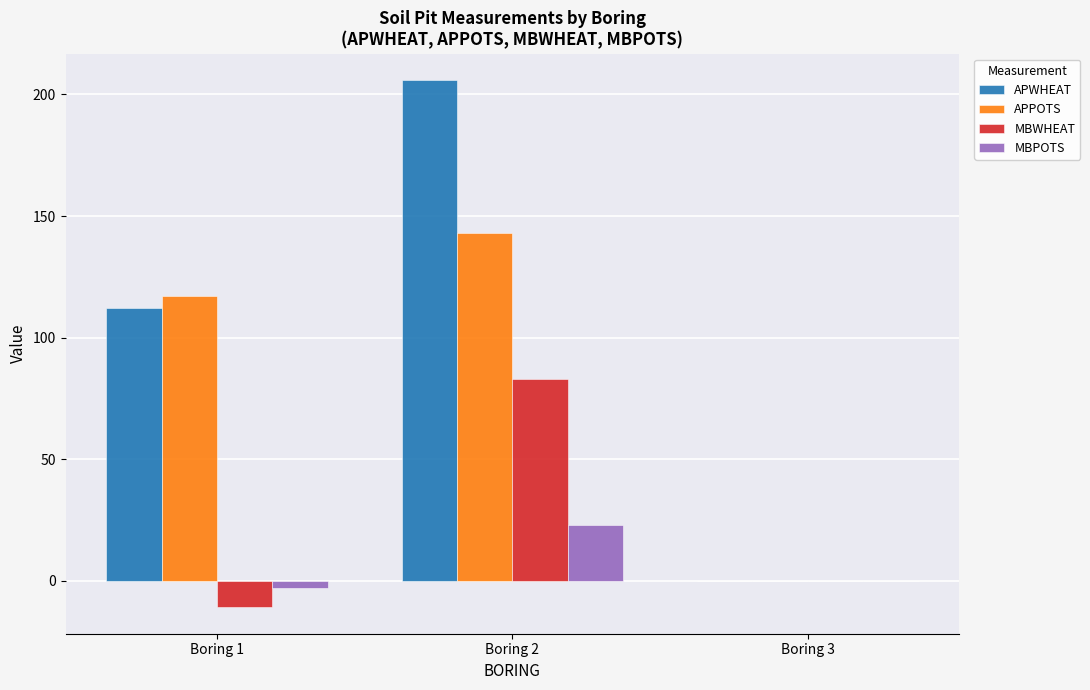

Reading right to left, transcribe all the data shown in this chart.

APWHEAT: Boring 3=0	Boring 2=206	Boring 1=112
APPOTS: Boring 3=0	Boring 2=143	Boring 1=117
MBWHEAT: Boring 3=0	Boring 2=83	Boring 1=-11
MBPOTS: Boring 3=0	Boring 2=23	Boring 1=-3